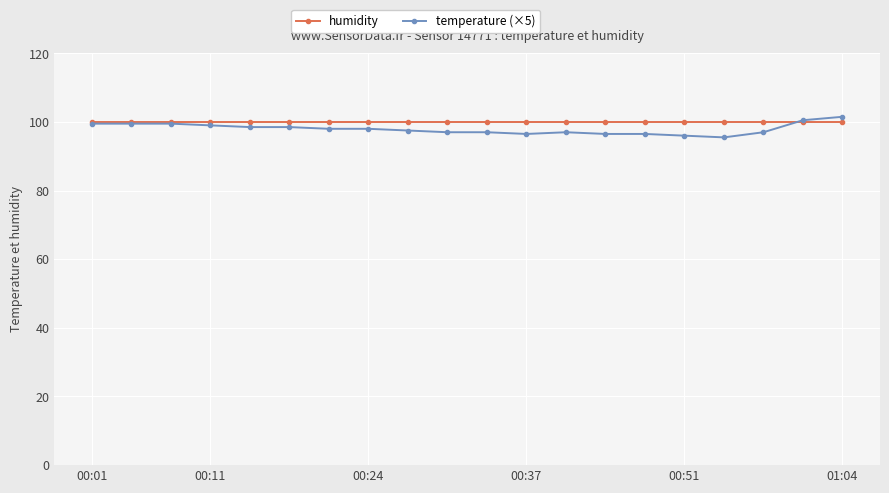

What is the value of the humidity point at the 3rd from the left?

99.9